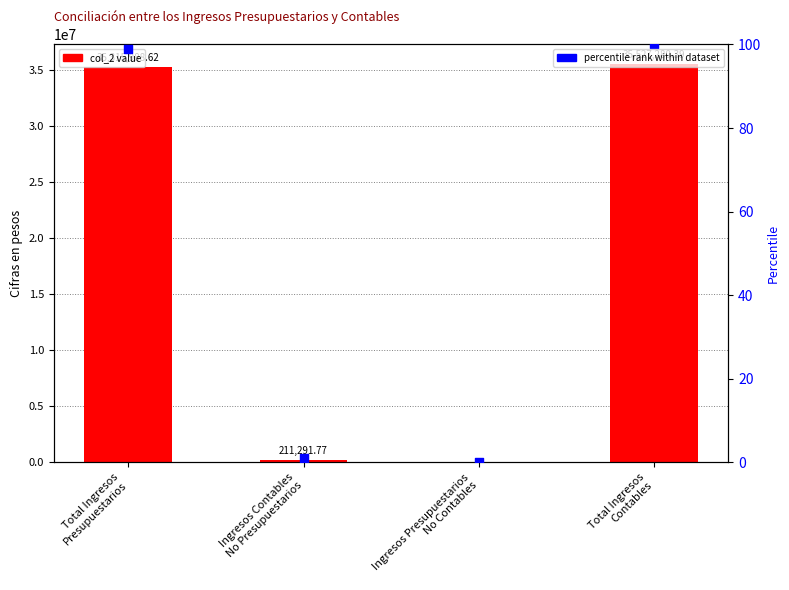

At how many categories does at least one series exceed 10760577?

2